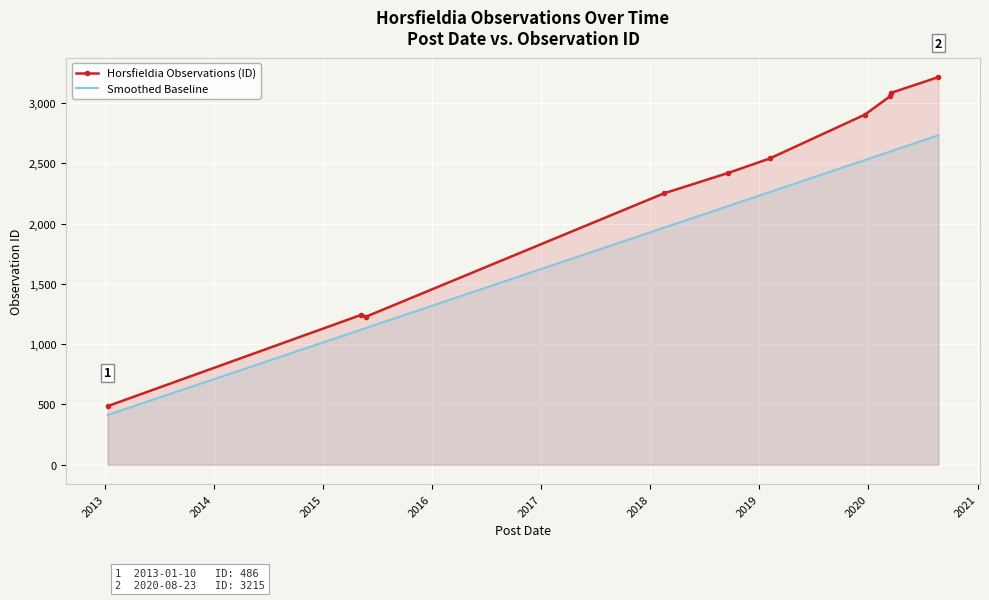

True or false: Horsfieldia Observations (ID) and Smoothed Baseline intersect in this chart.

False